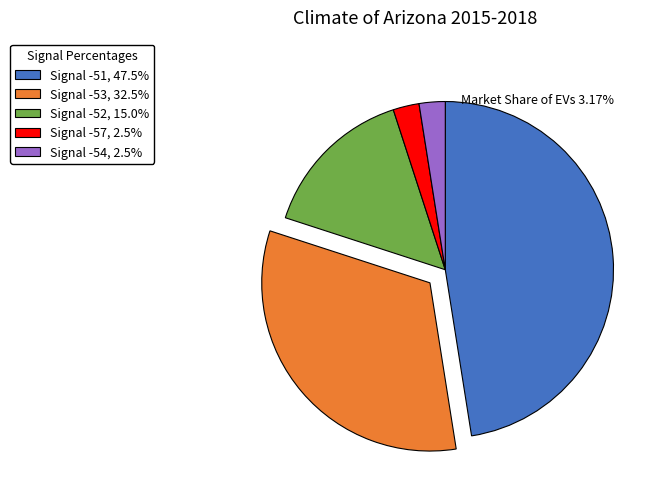

Does any single category account for the majority?

No